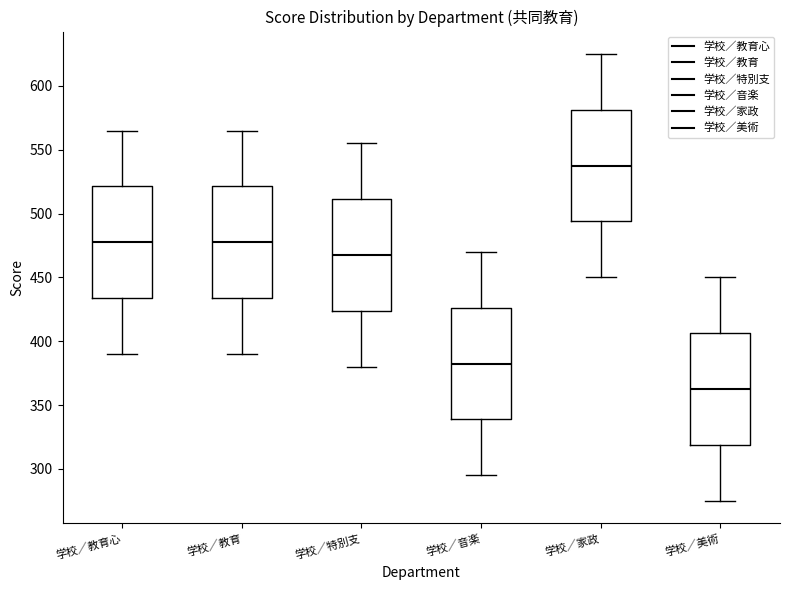

Which box's median line is the lowest?

学校／美術